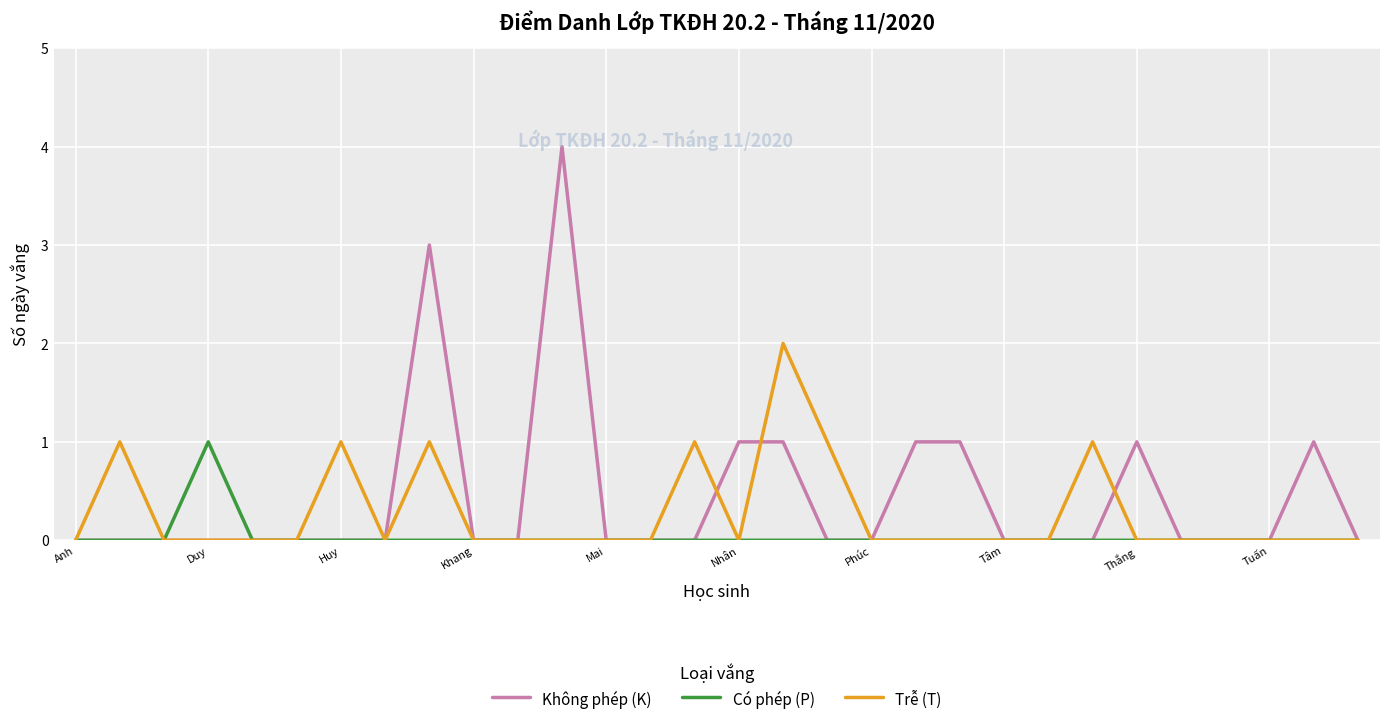

Which series has the largest range (max minus min)?

Không phép (K)